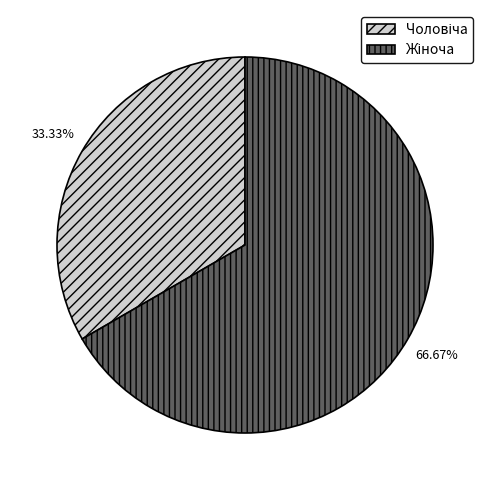

Is there a majority slice in this chart?

Yes